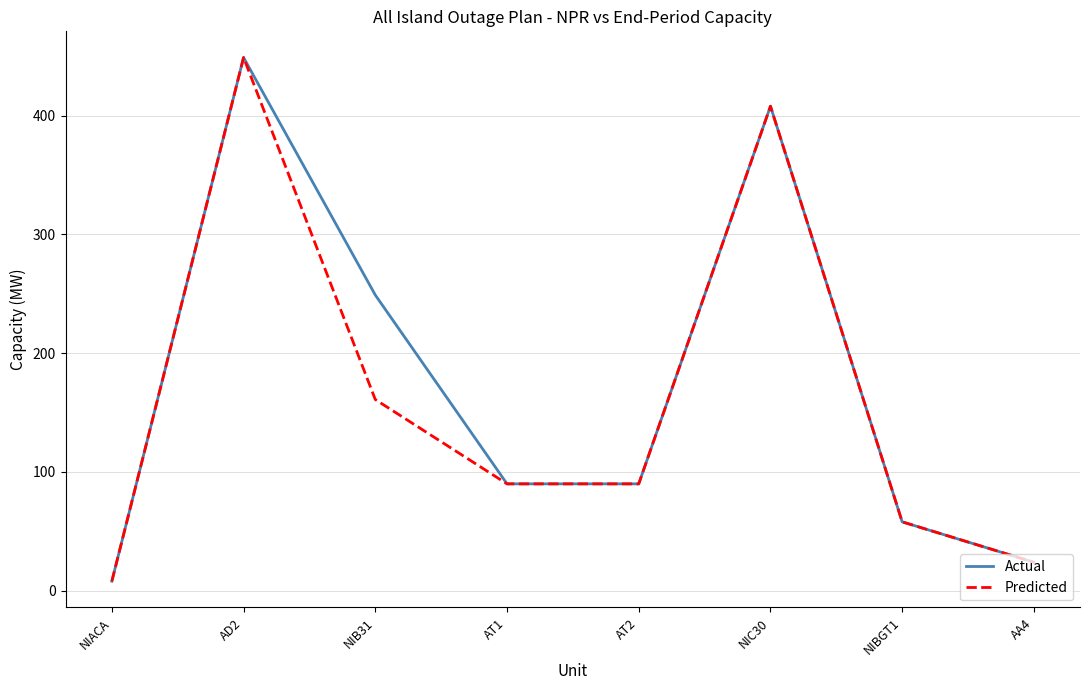

Is the value of Predicted at AT2 greater than the value of Actual at NIB31?

No